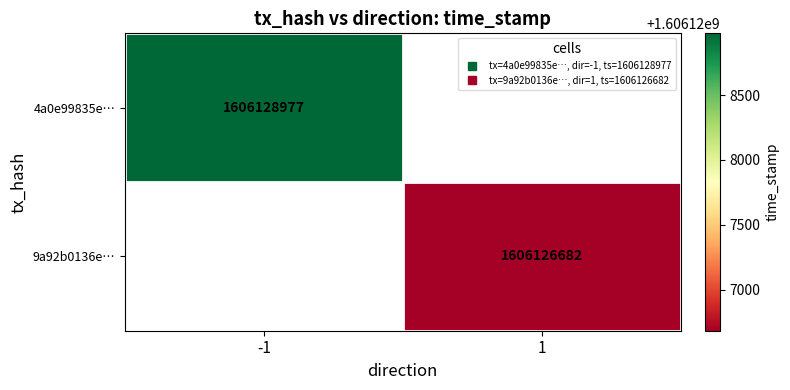

Between 1 and -1, which is larger?

-1